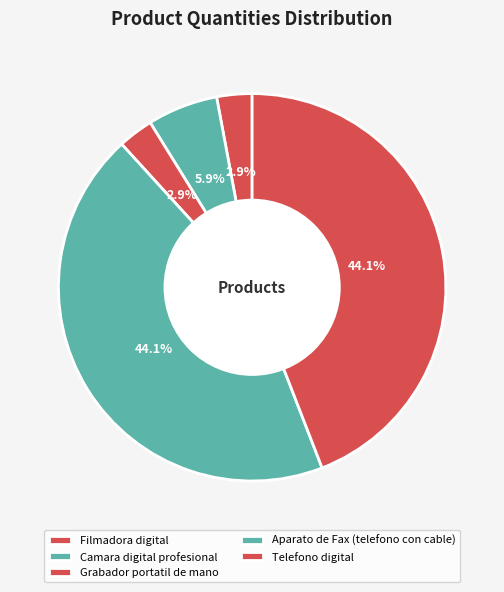

Is Camara digital profesional the majority of the pie?

No